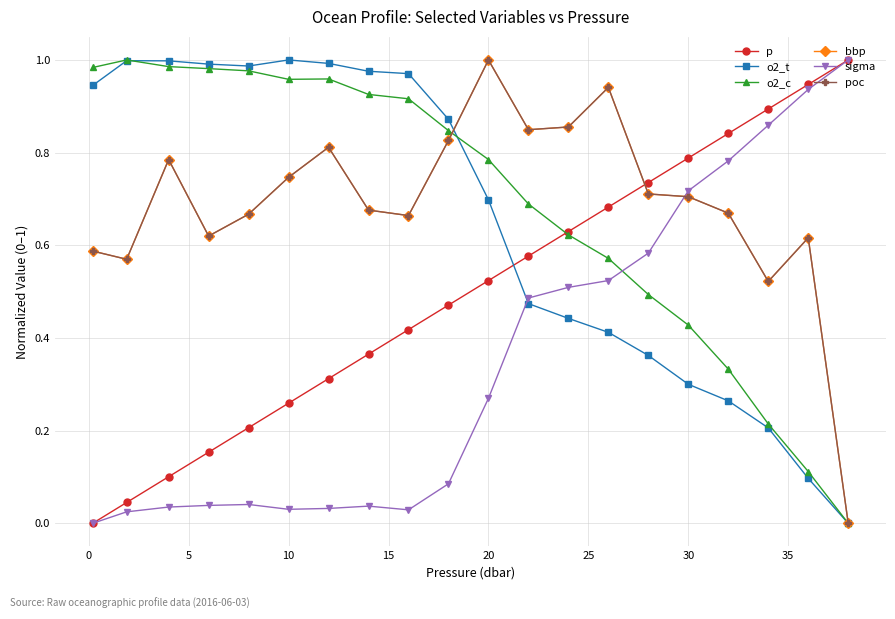

Does the chart have visible grid lines?

Yes